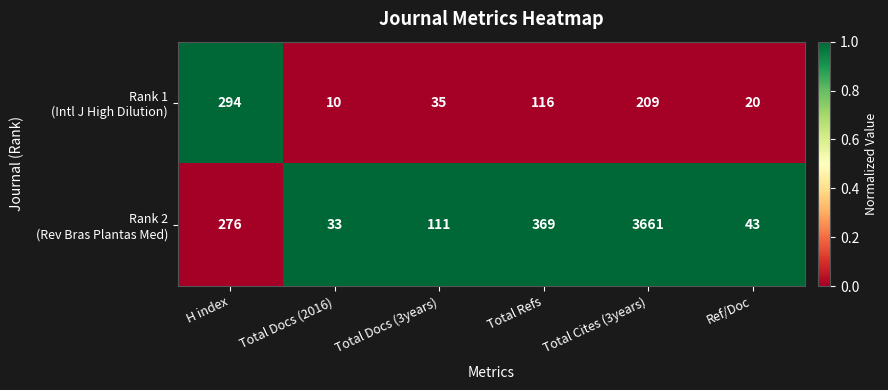

At which category is the sum across all series the highest?

Total Cites (3years)